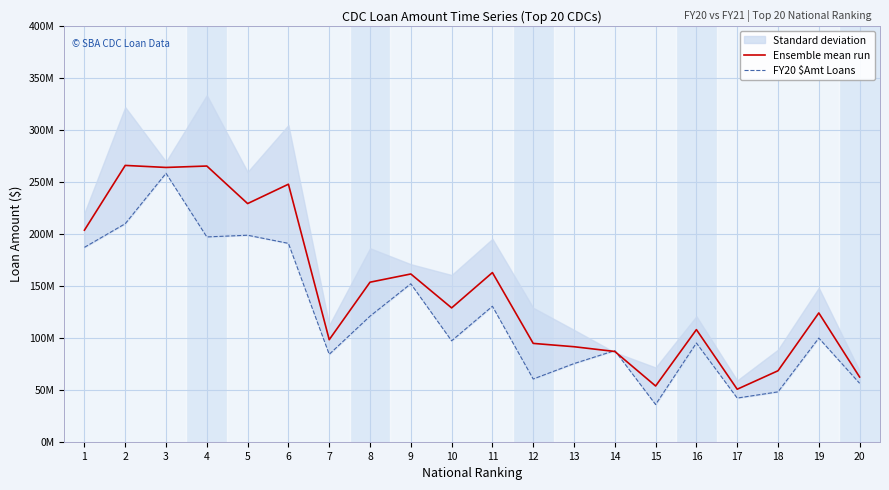

Which category has the lowest value across all series?

15